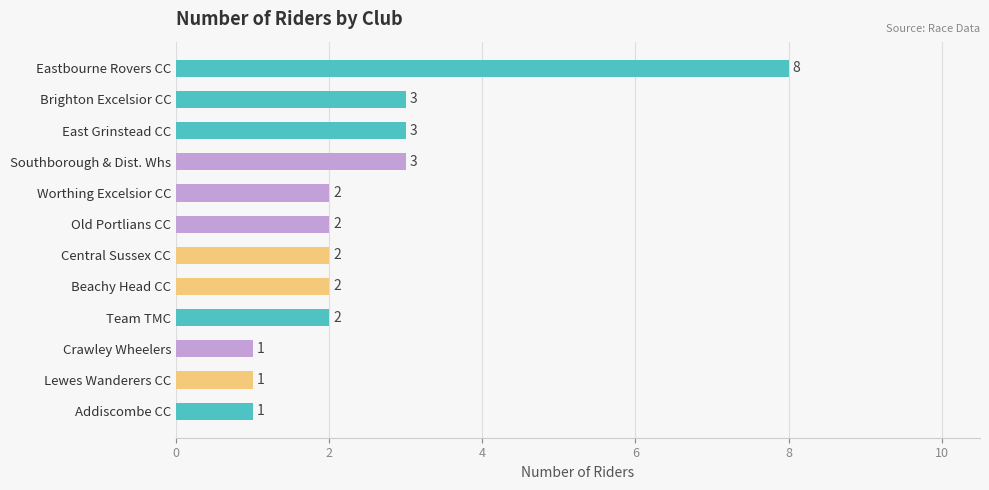

Are the bars horizontal?

Yes